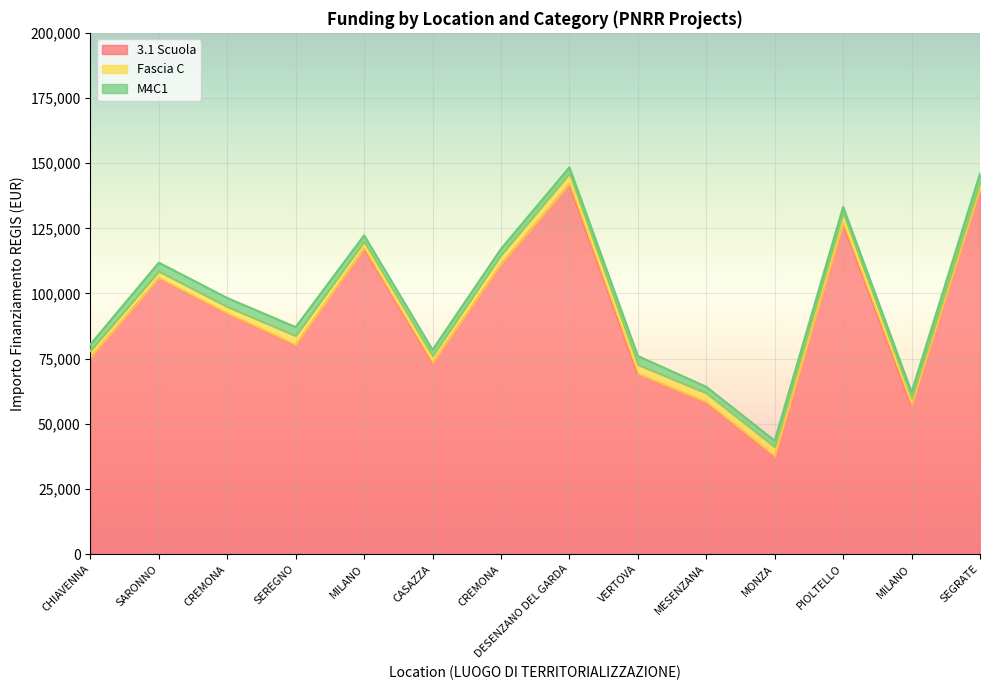

True or false: 3.1 Scuola and M4C1 cross at least once.

False